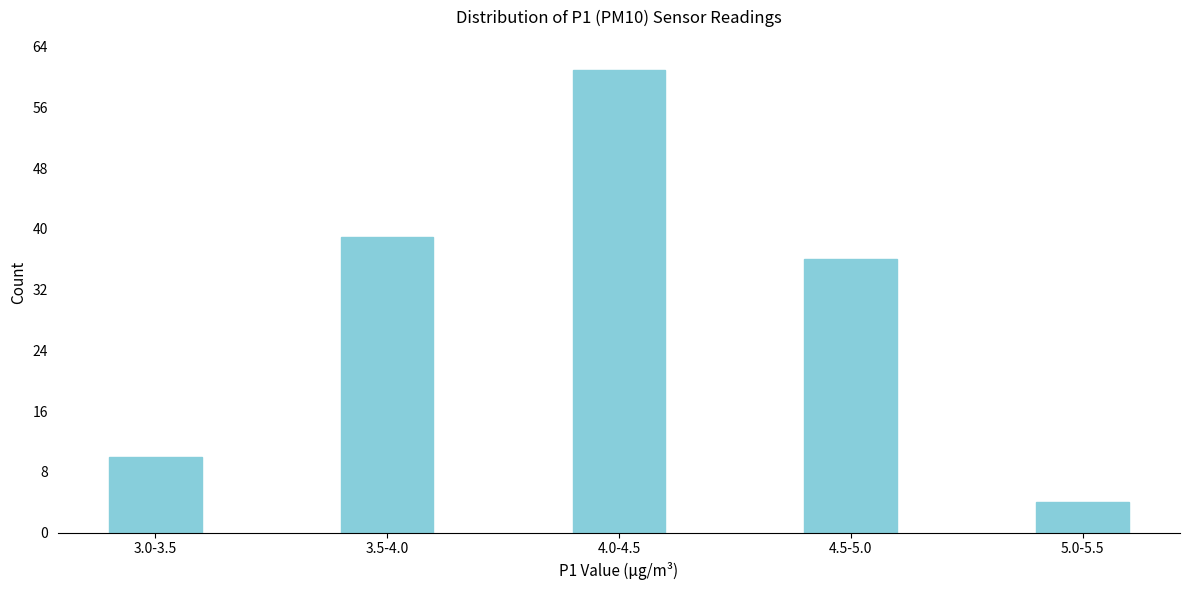

Reading left to right, what are all the values shown in this chart?

3.0-3.5=10	3.5-4.0=39	4.0-4.5=61	4.5-5.0=36	5.0-5.5=4